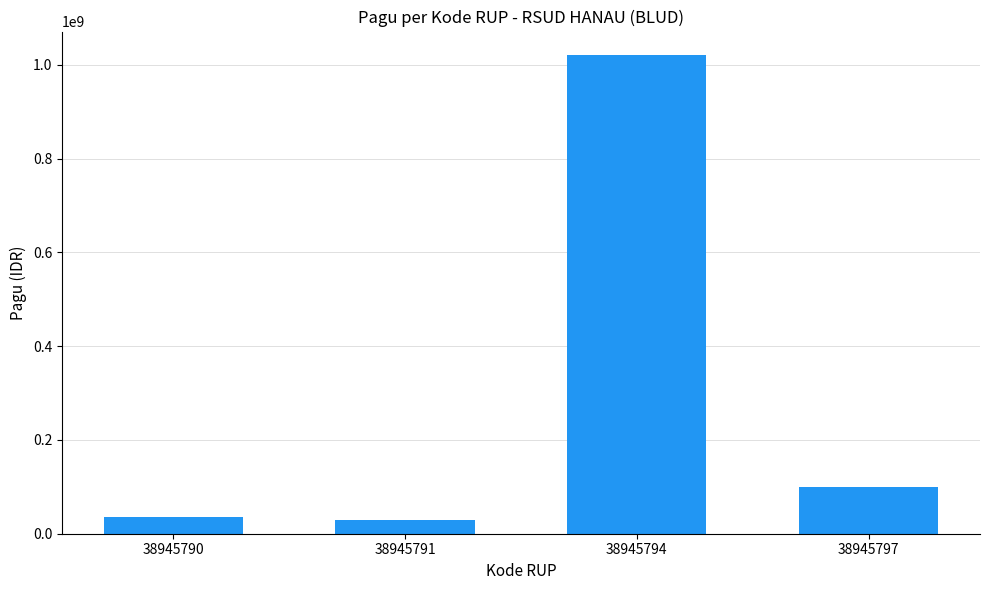

What is the sum of the values at 38945791 and 38945790?

66000000